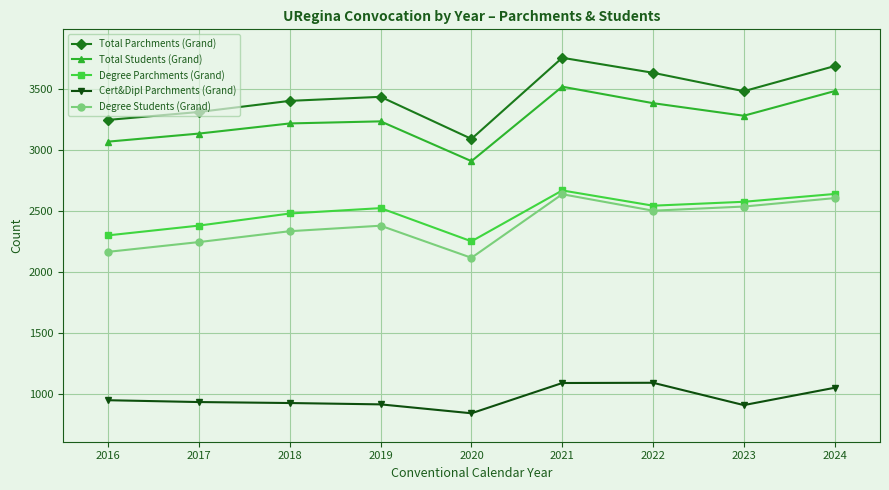

What is the smallest value displayed?

839